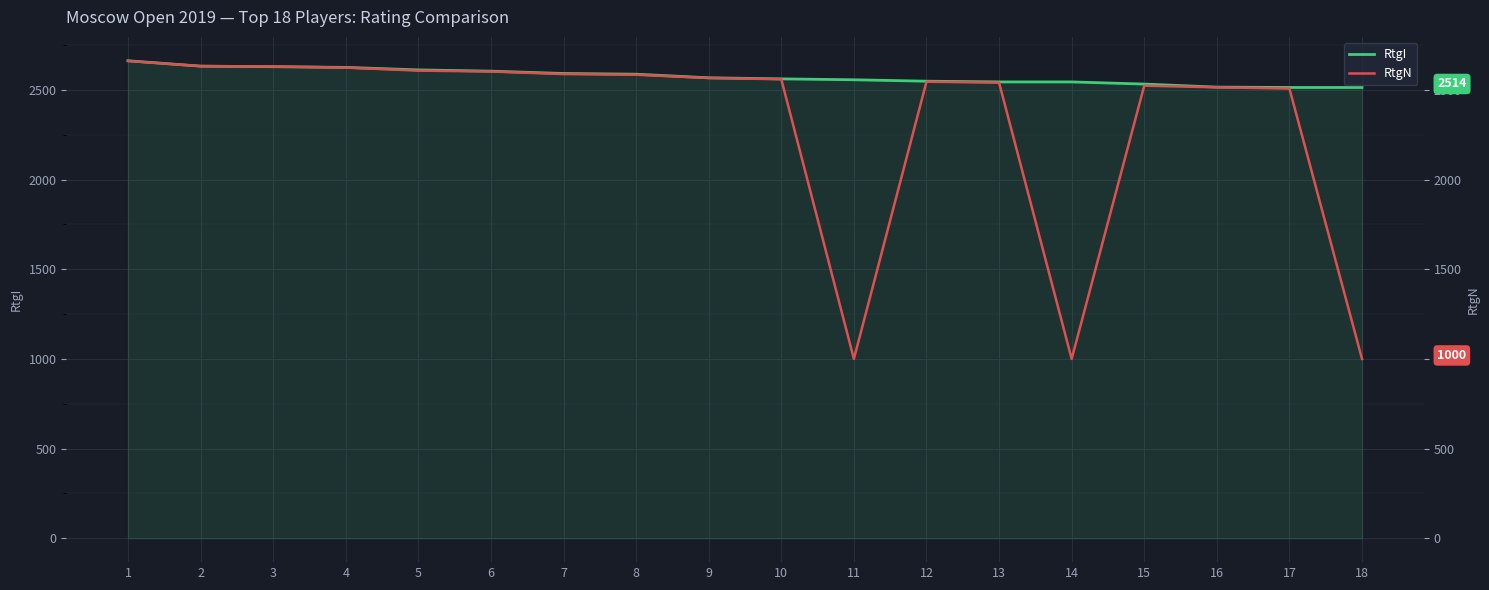

Which has a higher value, 9 or 13?

9